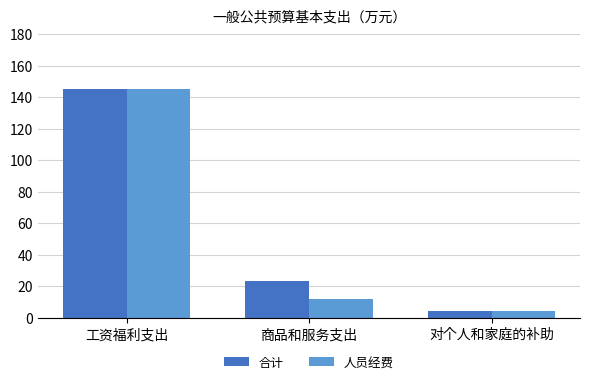

Reading right to left, transcribe all the data shown in this chart.

合计: 4.5	23.1	145.6
人员经费: 4.2	11.7	145.6